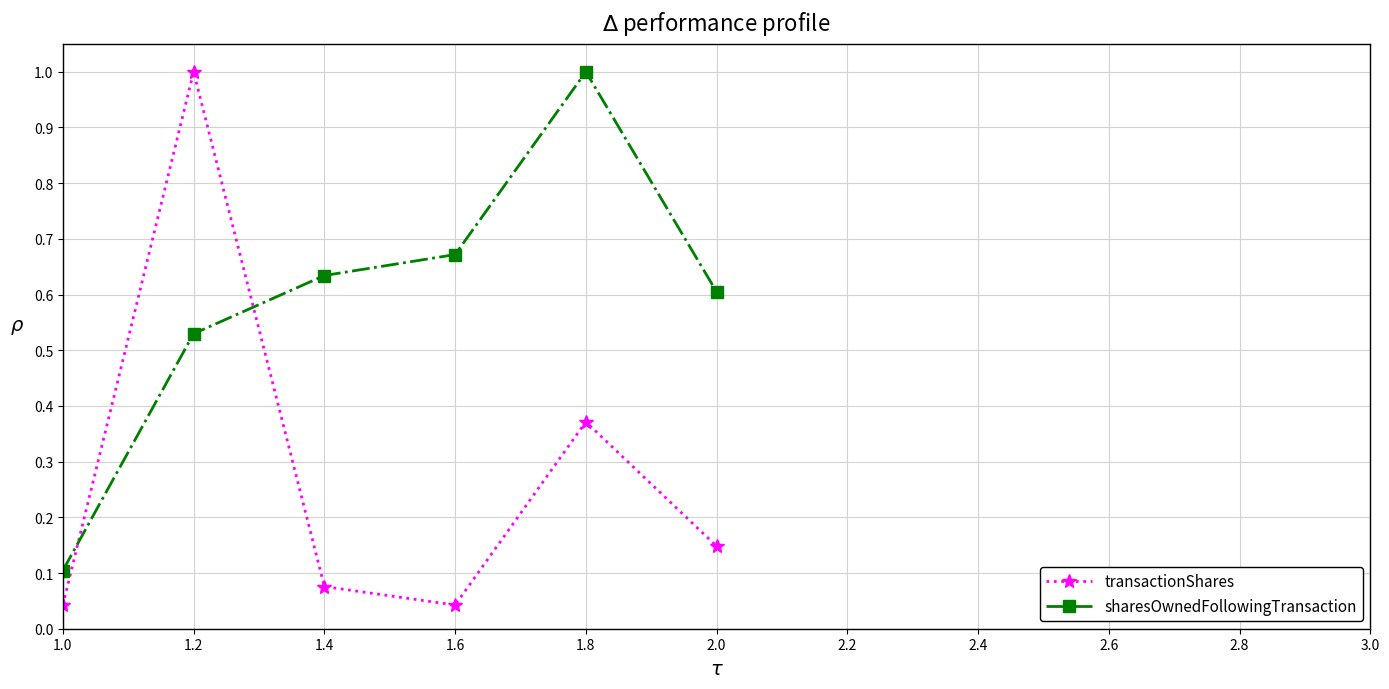

Where is the first local minimum for transactionShares?

1.6